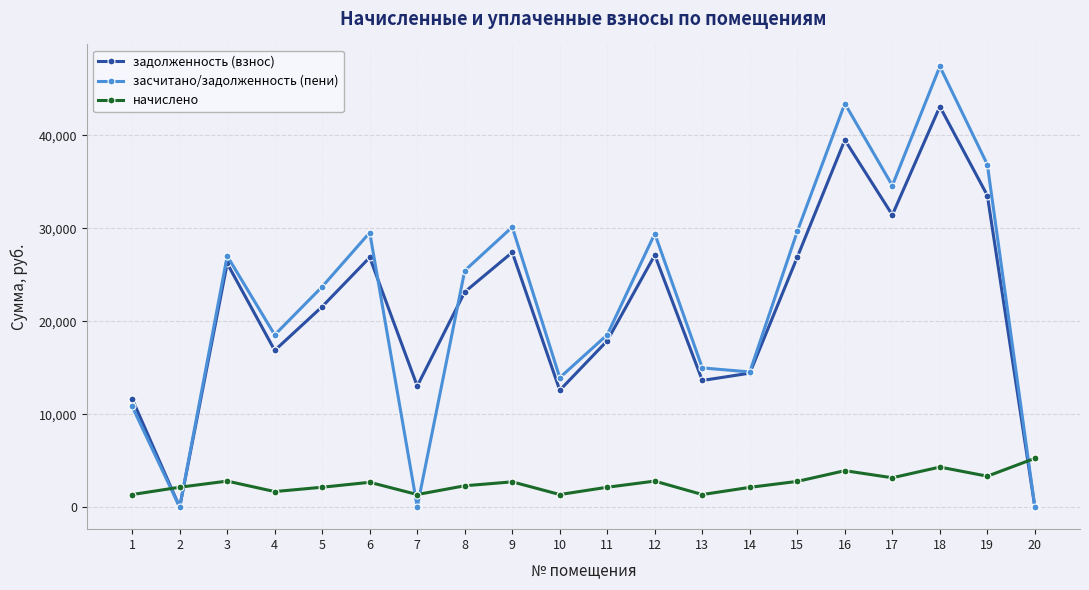

The задолженность (взнос) series shows 21569.0 at 5. True or false?

True